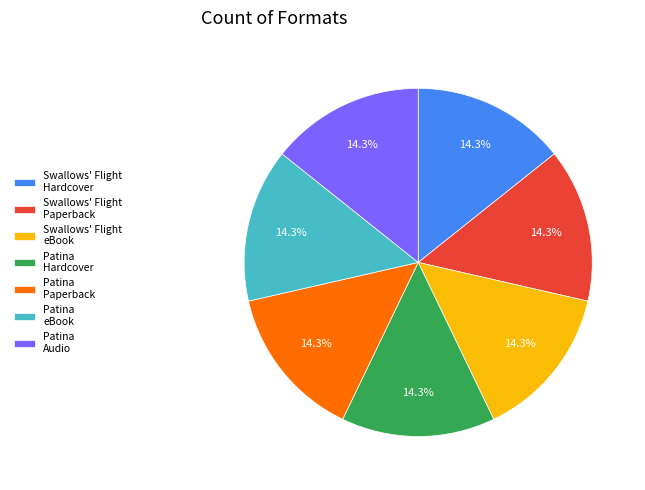

Count the number of slices in the pie.

7